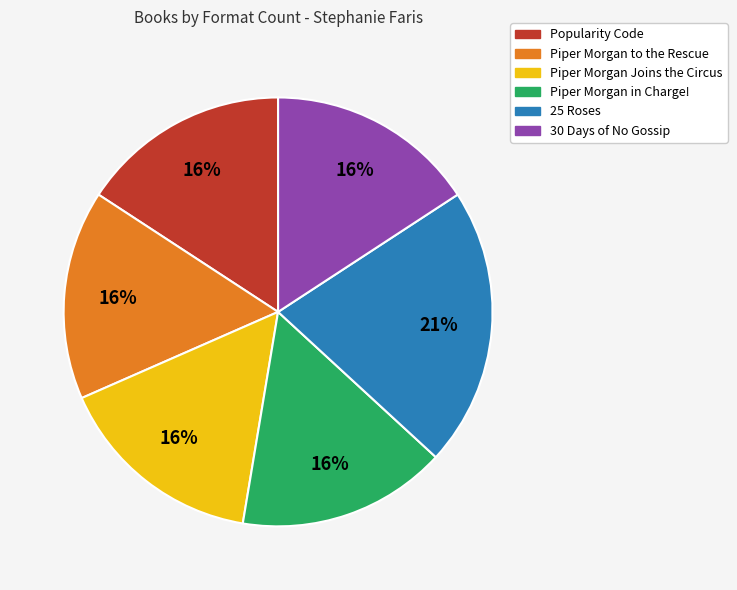

The Piper Morgan Joins the Circus slice represents 16% of the pie. True or false?

True